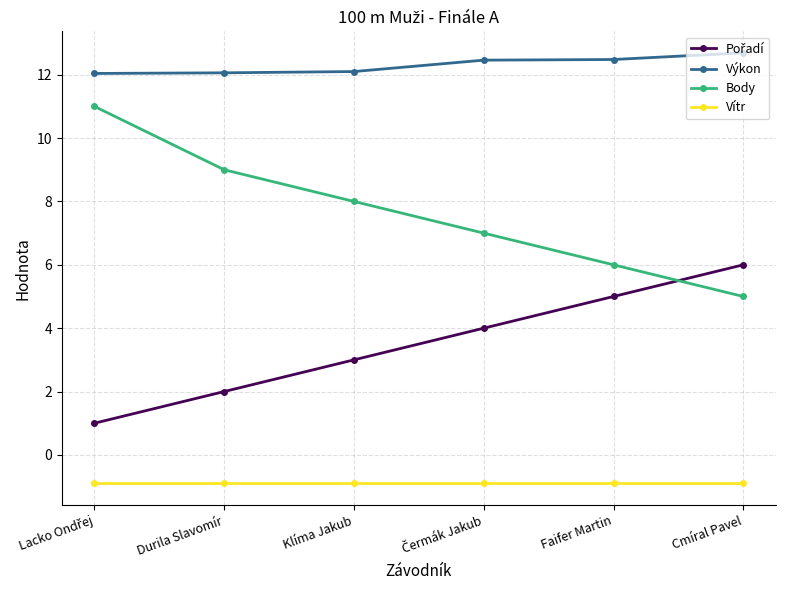

True or false: Body and Výkon intersect in this chart.

False